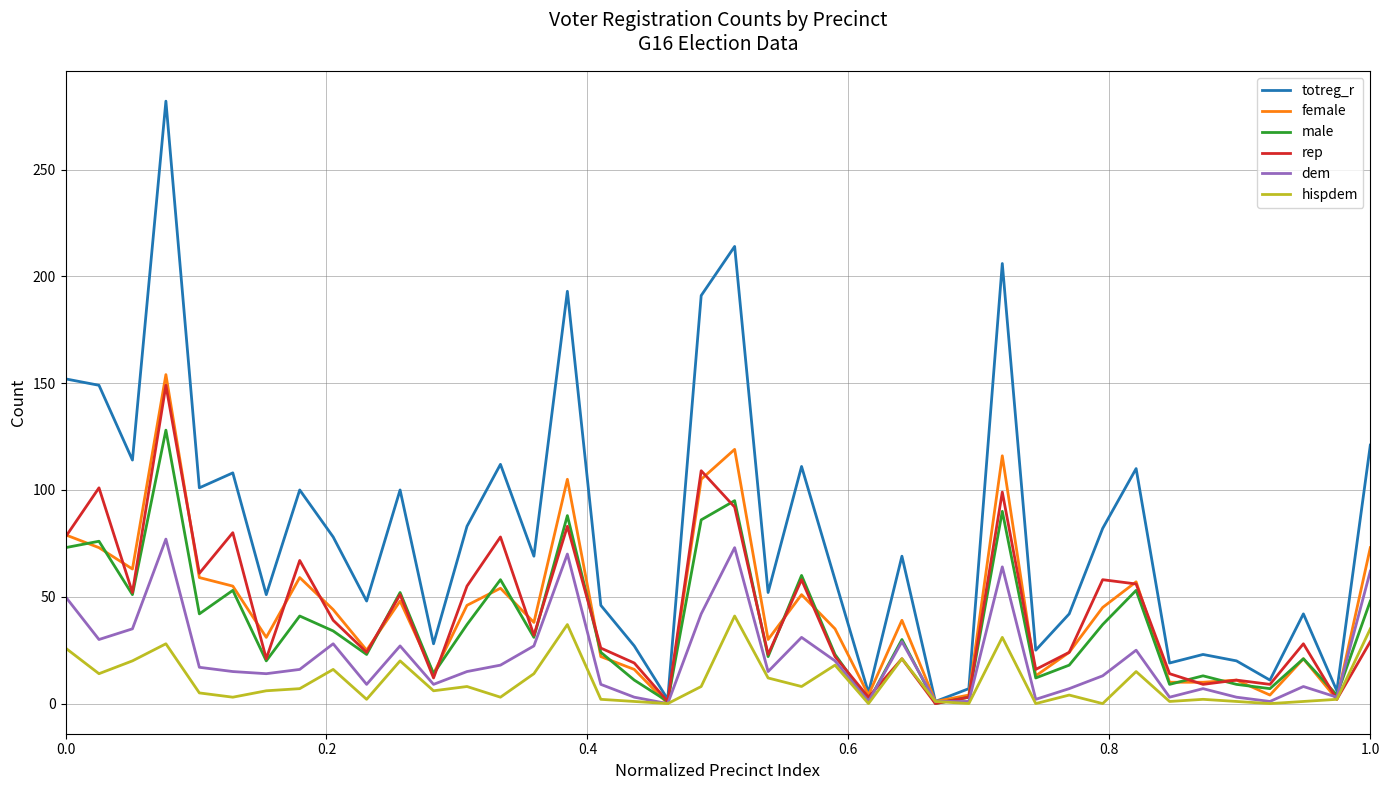

Does the chart display data point markers on the line(s)?

No